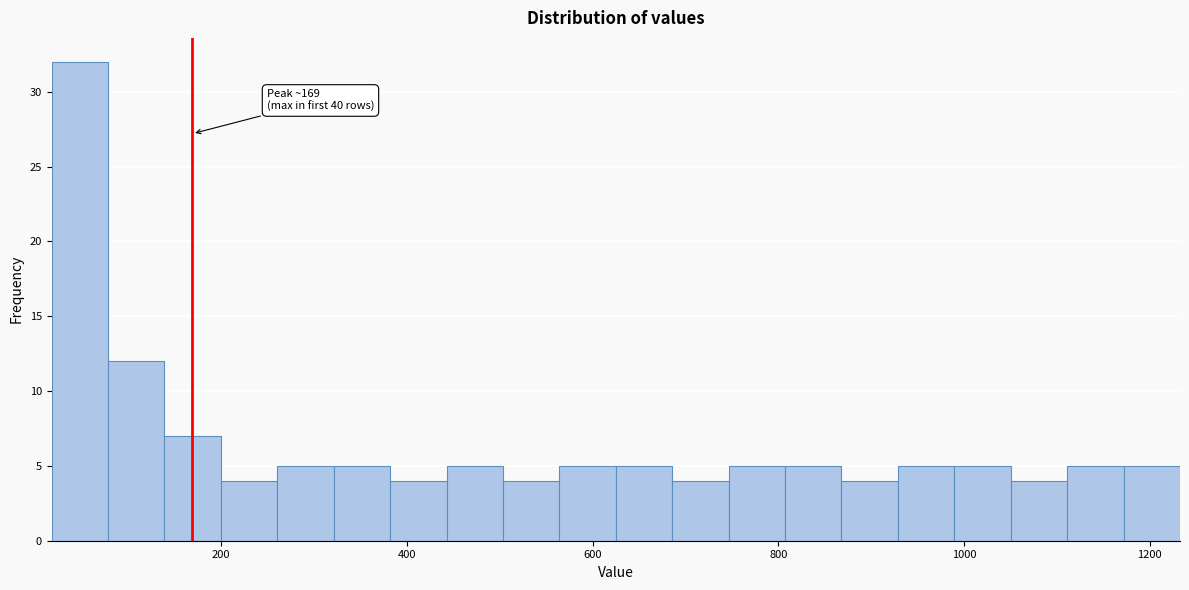

Read against the x-axis, roughly where is the centre of the tallest bar?

40